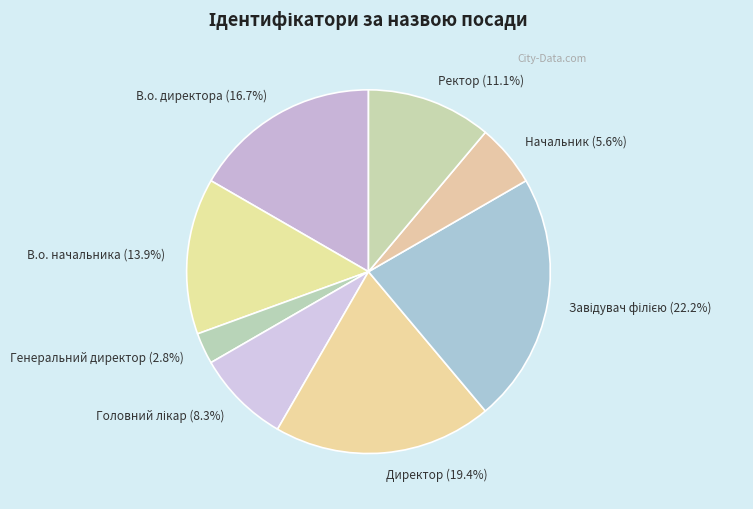

How much of the chart is everything except Ректор?

88.9%